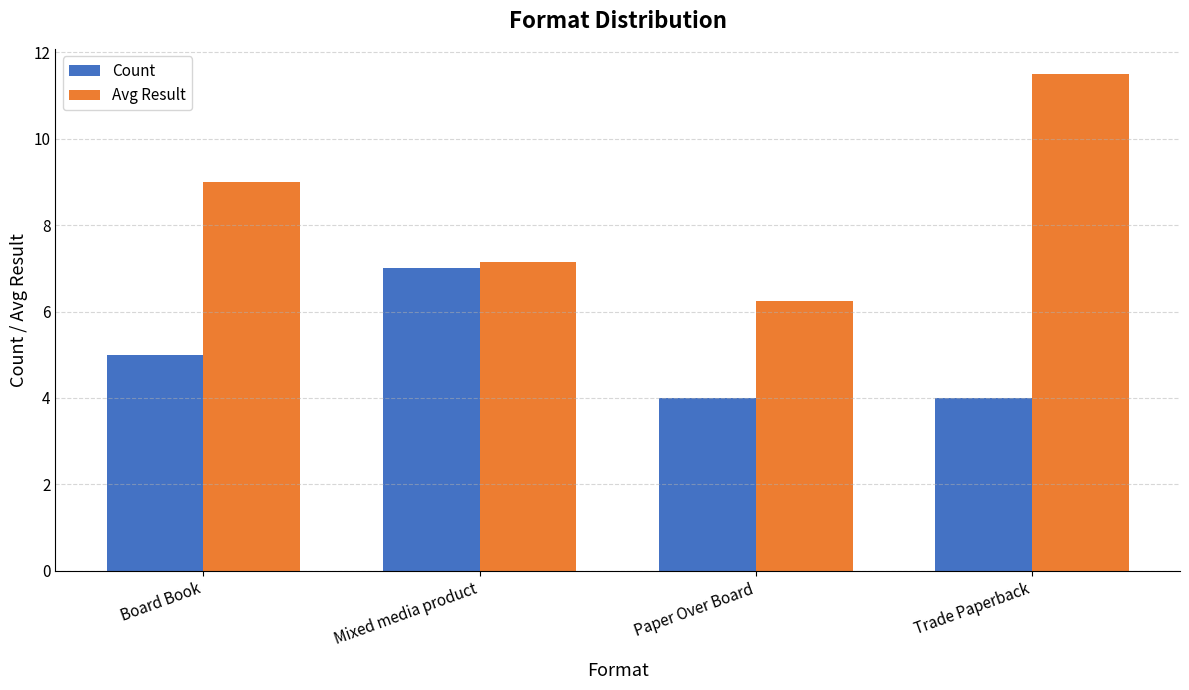

What position from the left is Mixed media product?

2